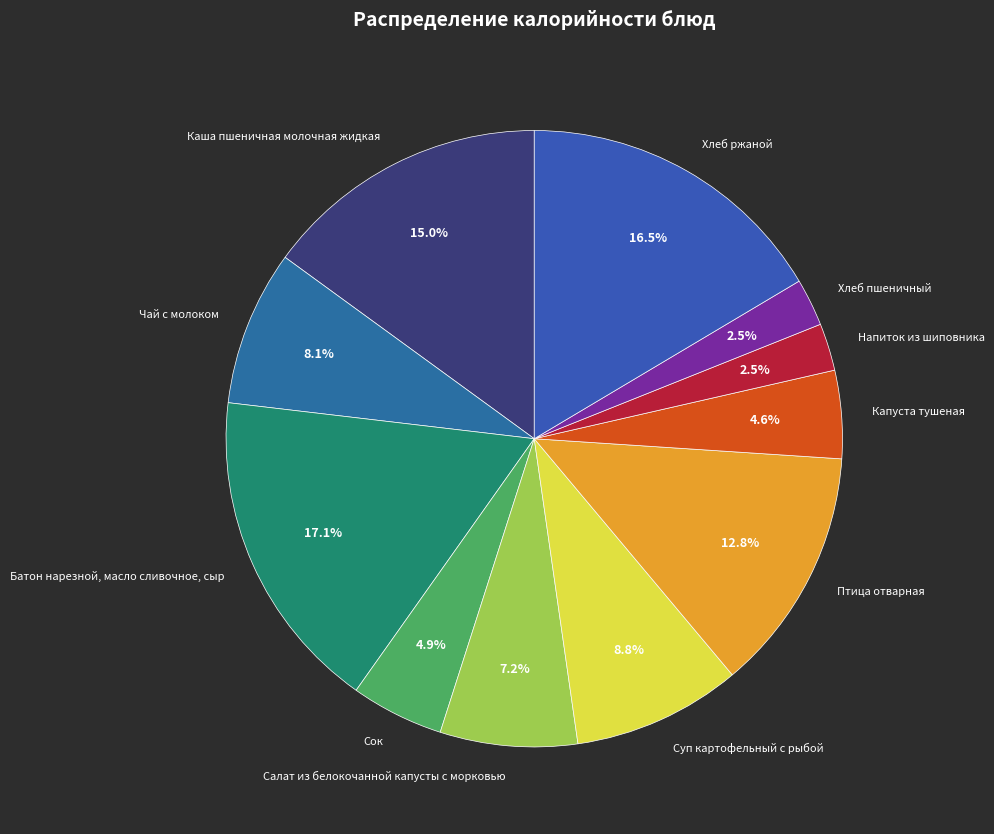

What percentage is the Птица отварная slice, to the nearest percent?

13%